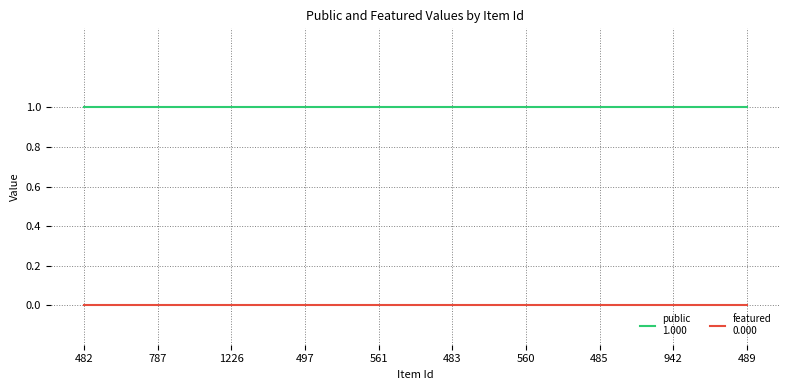

Does the chart display data point markers on the line(s)?

No